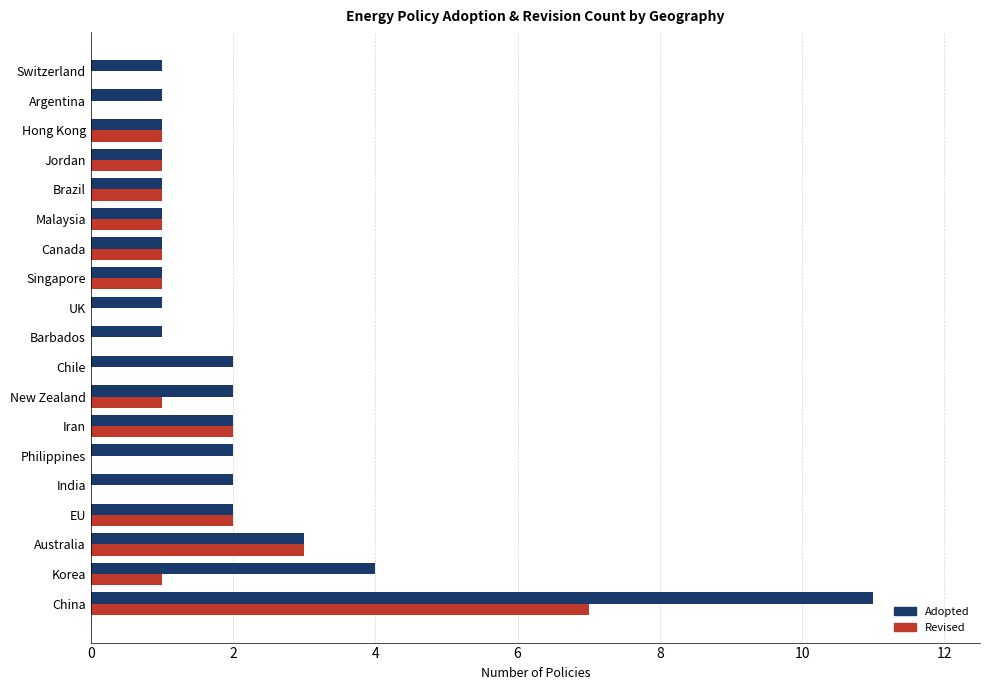

What are all the series names shown in the legend?

Adopted, Revised